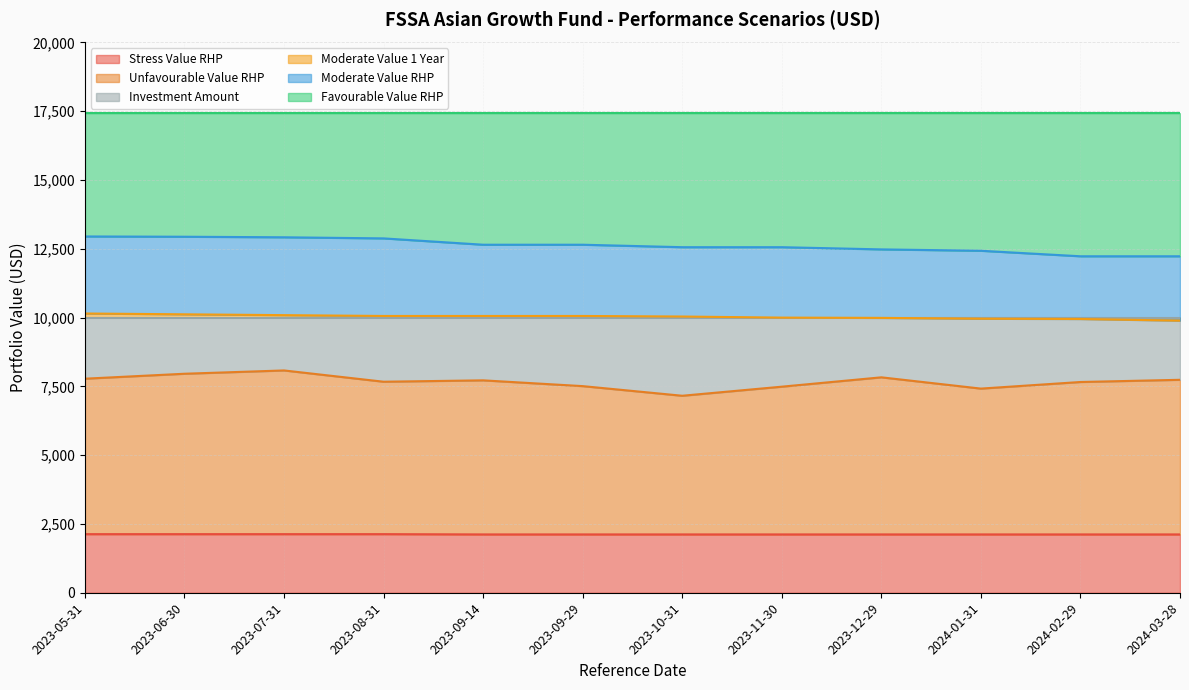

List the labels in order of Moderate Value 1 Year value, largest first.

2023-05-31, 2023-06-30, 2023-07-31, 2023-08-31, 2023-09-14, 2023-09-29, 2023-10-31, 2023-11-30, 2023-12-29, 2024-01-31, 2024-02-29, 2024-03-28